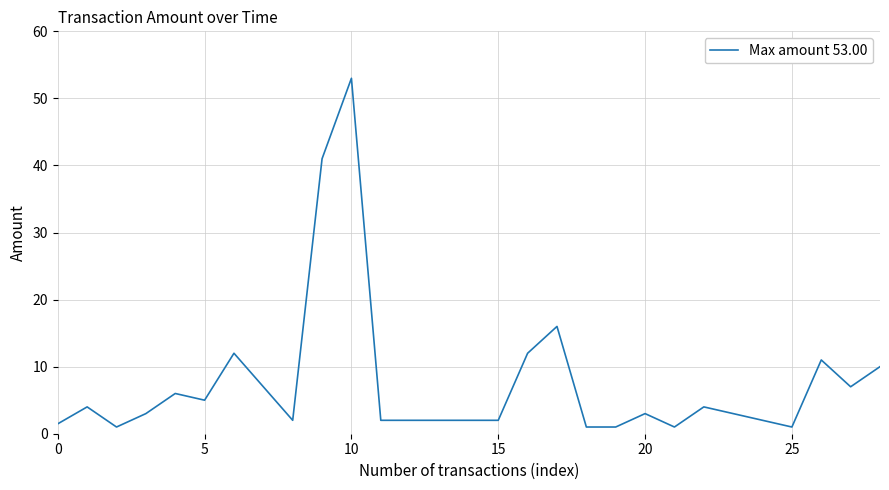

What is the maximum value shown in the chart?

53.0